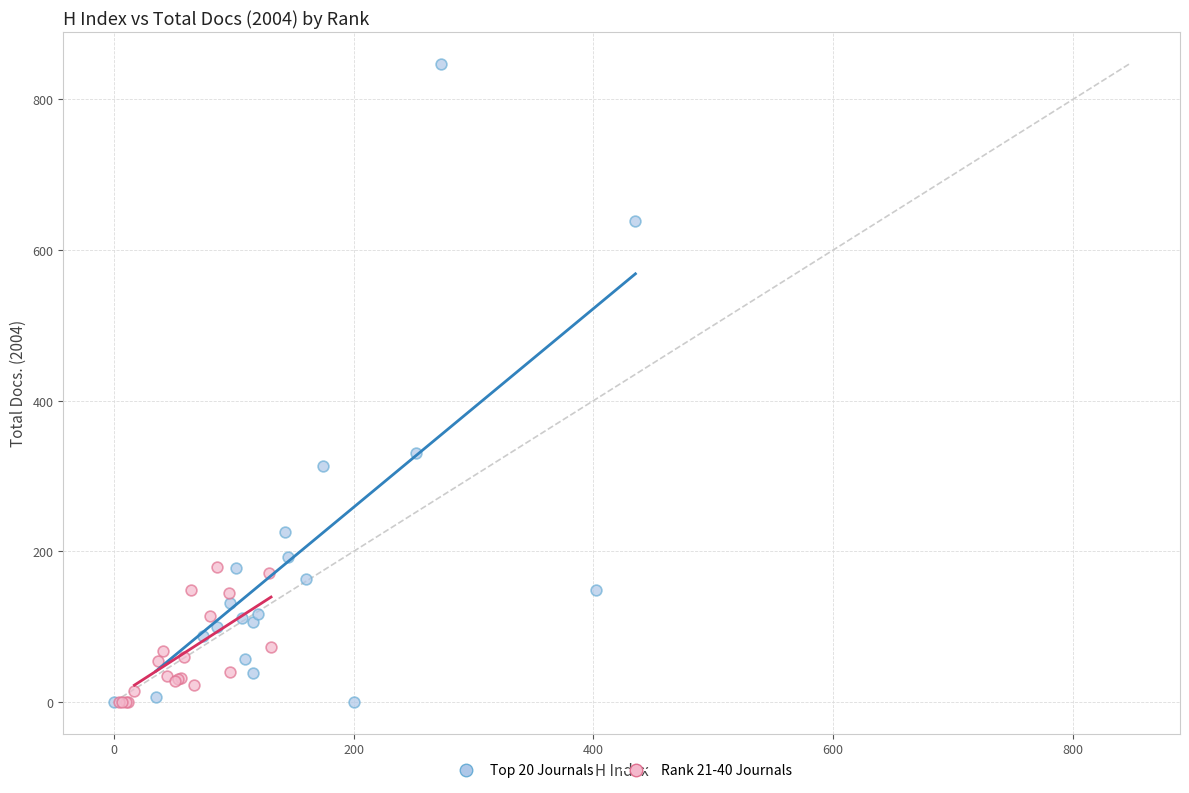

Which series has the largest Y range (max minus min)?

Top 20 Journals